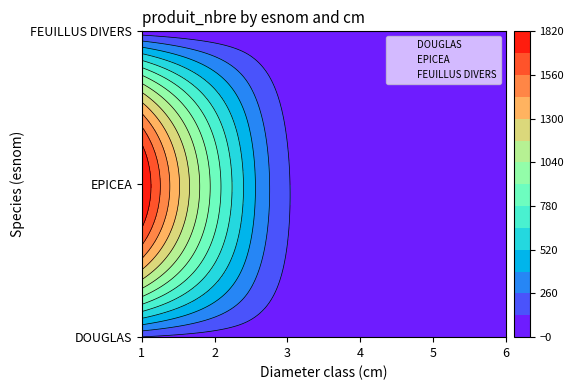

What is the difference between the maximum and minimum values in the DOUGLAS series?

123